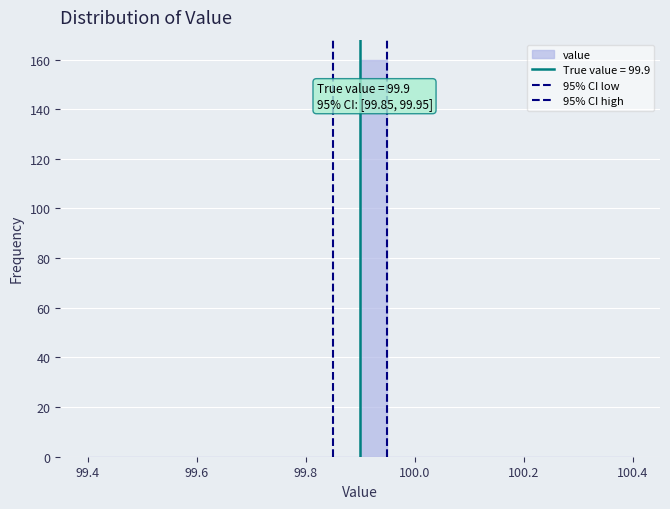

Around what value on the x-axis is the tallest bar? Give the approximate position of its centre, as read against the axis.

99.92